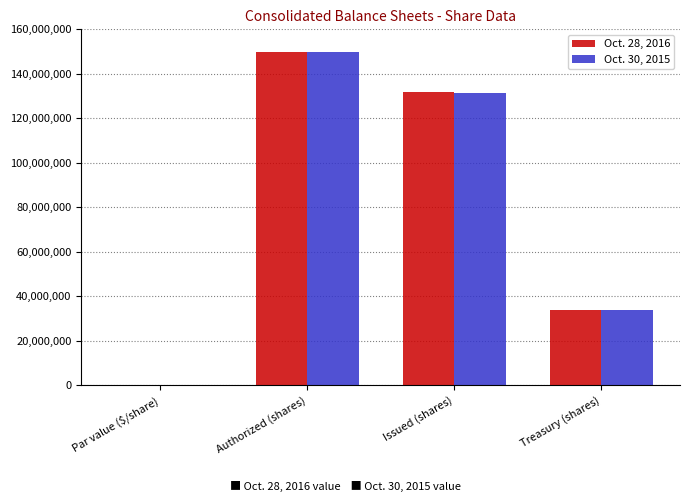

How many groups of bars are there?

4